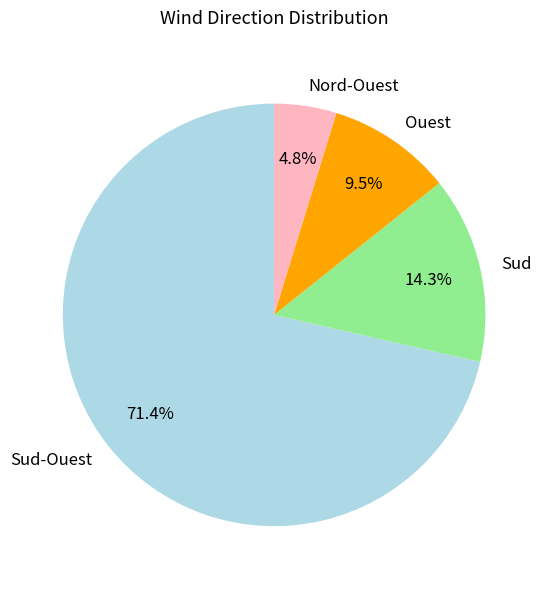

What percentage is NOT represented by Sud-Ouest?

28.6%